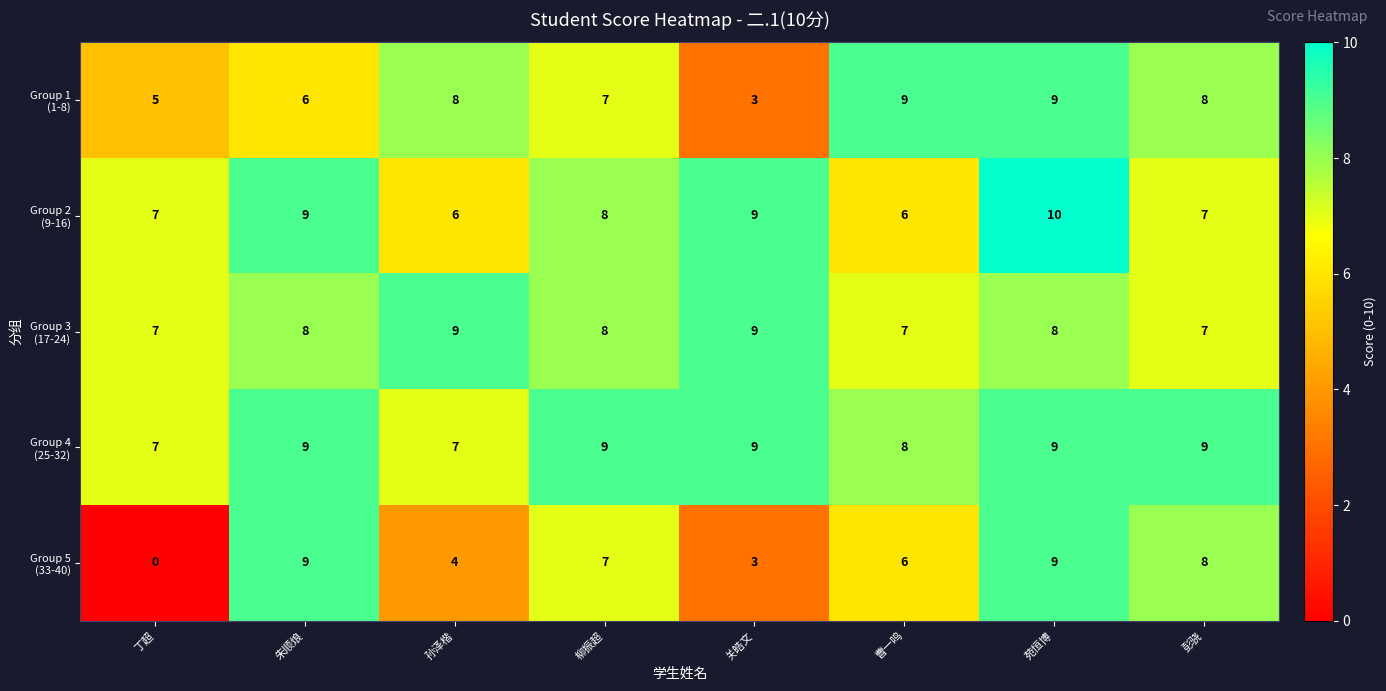

How many distinct data groups are displayed?

5